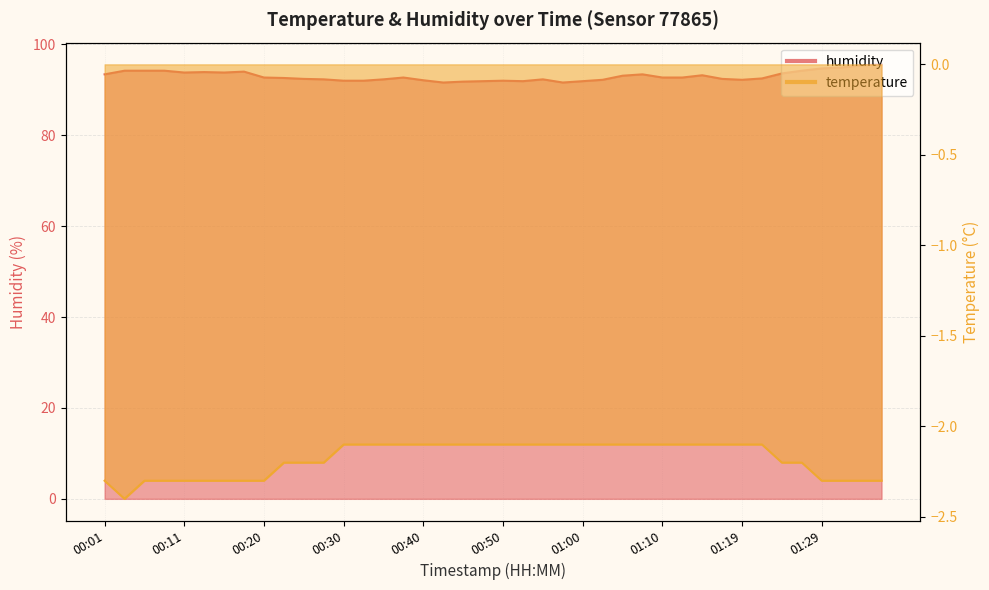

In humidity, how many points are higher than both neighbors (excluding endpoints)?

7